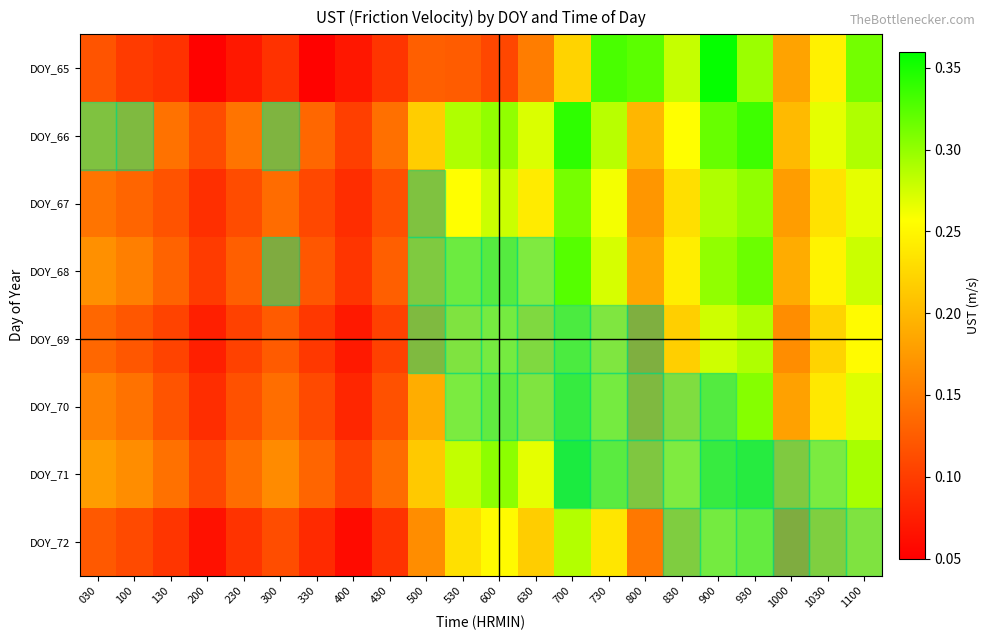

Reading left to right, list all the values displayed in this chart.

DOY_65: 030=0.1	100=0.1	130=0.1	200=0.1	230=0.1	300=0.1	330=0.1	400=0.1	430=0.1	500=0.1	530=0.1	600=0.1	630=0.2	700=0.2	730=0.3	800=0.3	830=0.3	900=0.4	930=0.3	1000=0.2	1030=0.2	1100=0.3
DOY_66: 030=0.2	100=0.2	130=0.1	200=0.1	230=0.1	300=0.2	330=0.1	400=0.1	430=0.1	500=0.2	530=0.3	600=0.3	630=0.3	700=0.3	730=0.3	800=0.2	830=0.3	900=0.3	930=0.3	1000=0.2	1030=0.3	1100=0.3
DOY_67: 030=0.1	100=0.1	130=0.1	200=0.1	230=0.1	300=0.1	330=0.1	400=0.1	430=0.1	500=0.2	530=0.3	600=0.3	630=0.2	700=0.3	730=0.3	800=0.2	830=0.2	900=0.3	930=0.3	1000=0.2	1030=0.2	1100=0.3
DOY_68: 030=0.2	100=0.2	130=0.1	200=0.1	230=0.1	300=0.2	330=0.1	400=0.1	430=0.1	500=0.2	530=0.3	600=0.3	630=0.3	700=0.3	730=0.3	800=0.2	830=0.2	900=0.3	930=0.3	1000=0.2	1030=0.2	1100=0.3
DOY_69: 030=0.1	100=0.1	130=0.1	200=0.1	230=0.1	300=0.1	330=0.1	400=0.1	430=0.1	500=0.2	530=0.2	600=0.3	630=0.2	700=0.3	730=0.2	800=0.2	830=0.2	900=0.3	930=0.3	1000=0.2	1030=0.2	1100=0.3
DOY_70: 030=0.2	100=0.1	130=0.1	200=0.1	230=0.1	300=0.1	330=0.1	400=0.1	430=0.1	500=0.2	530=0.3	600=0.3	630=0.2	700=0.3	730=0.3	800=0.2	830=0.2	900=0.3	930=0.3	1000=0.2	1030=0.2	1100=0.3
DOY_71: 030=0.2	100=0.2	130=0.1	200=0.1	230=0.1	300=0.2	330=0.1	400=0.1	430=0.1	500=0.2	530=0.3	600=0.3	630=0.3	700=0.3	730=0.3	800=0.2	830=0.3	900=0.3	930=0.3	1000=0.2	1030=0.3	1100=0.3
DOY_72: 030=0.1	100=0.1	130=0.1	200=0.1	230=0.1	300=0.1	330=0.1	400=0.1	430=0.1	500=0.2	530=0.2	600=0.3	630=0.2	700=0.3	730=0.2	800=0.1	830=0.2	900=0.3	930=0.3	1000=0.2	1030=0.2	1100=0.2